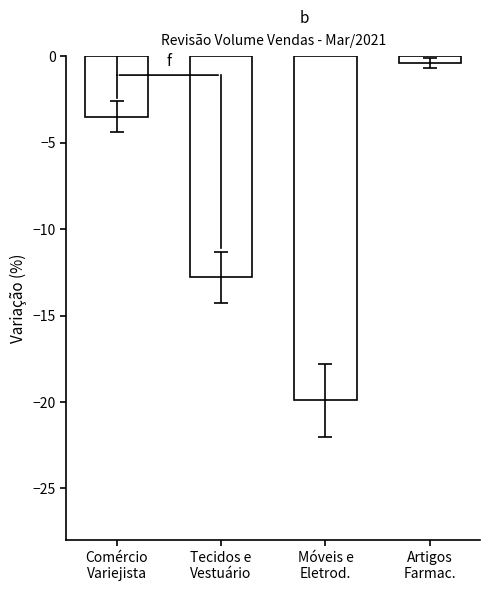

Does the chart contain stacked bars?

No